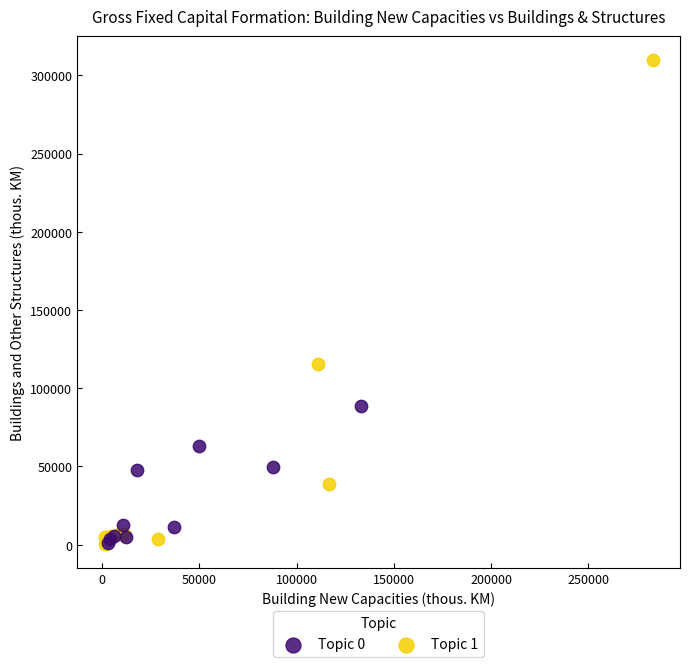

Which series has the widest spread of Y values?

Topic 1